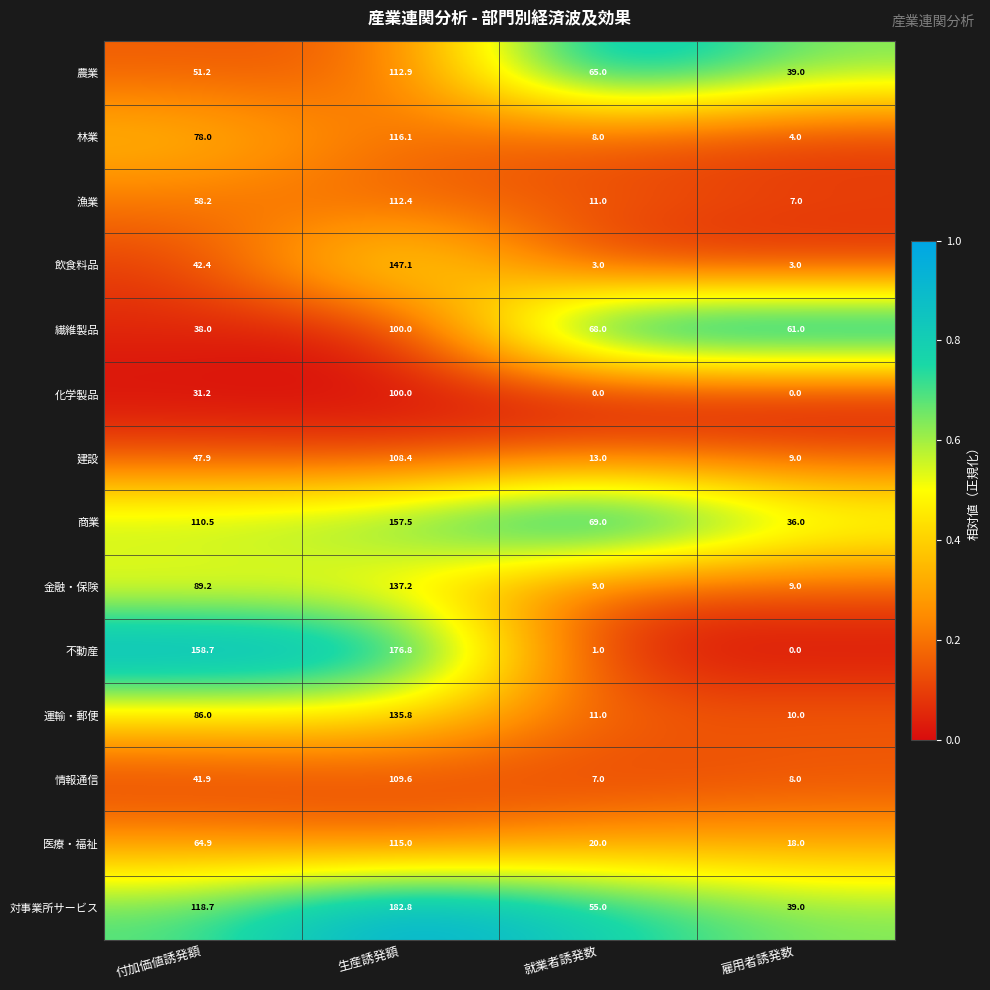

The value of 飲食料品 at 就業者誘発数 is 1.6. True or false?

False